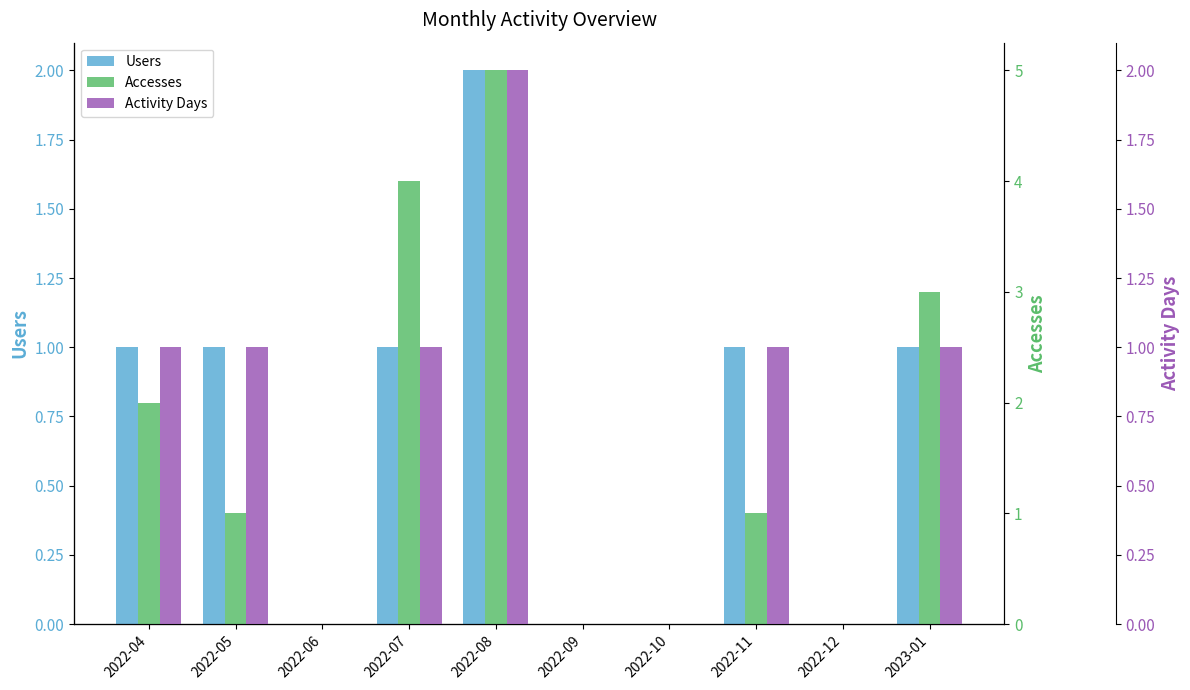

At 2022-10, list the series in order from largest to smallest.

Users, Accesses, Activity Days